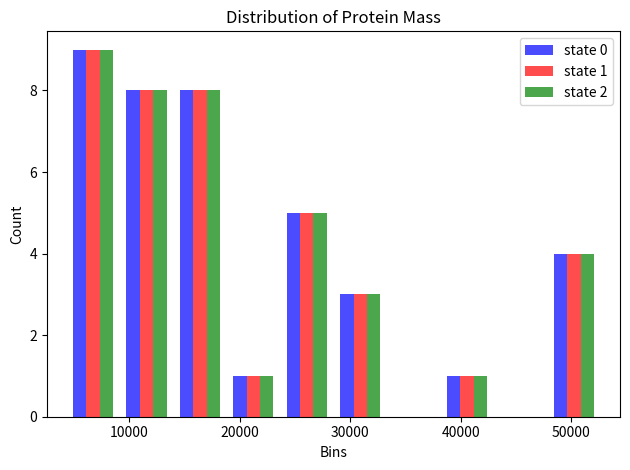

In the state 0 series, which range on the x-axis has the tallest bar?

4000 to 9000